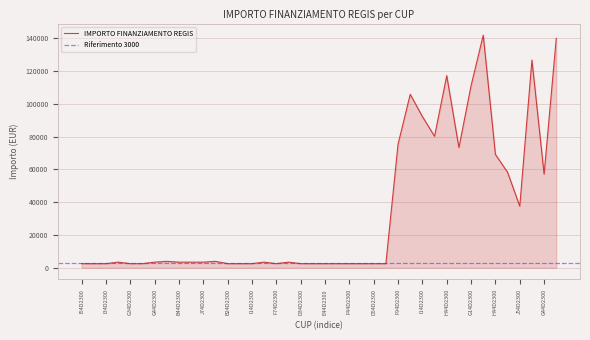

Which has a higher value, F74D23004280006 or J24D23002610006?

J24D23002610006